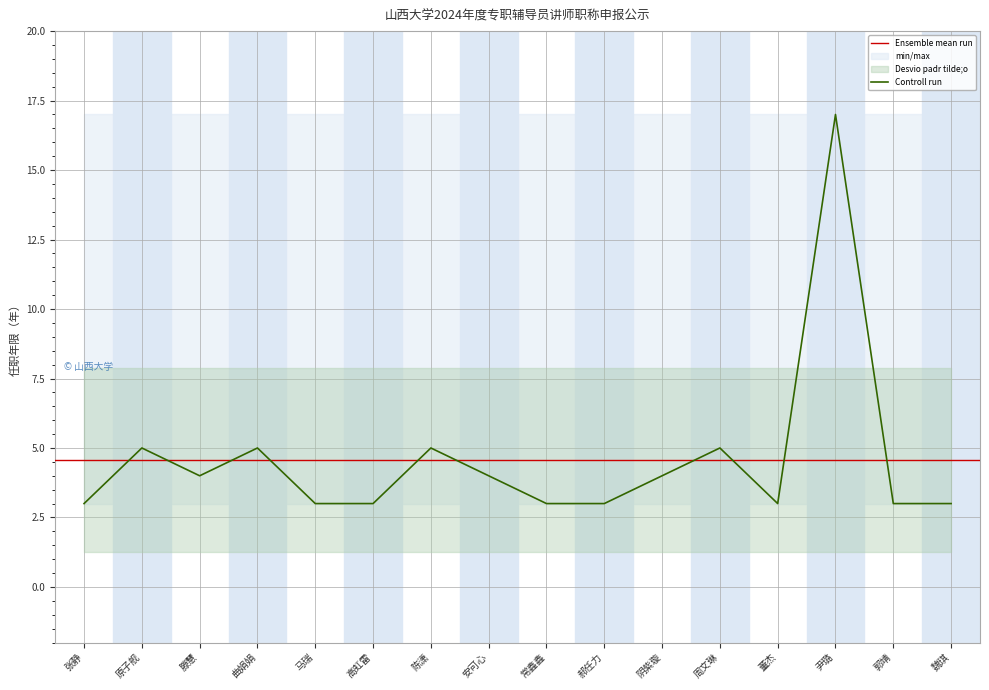

Reading left to right, extract all data points from this chart.

3	5	4	5	3	3	5	4	3	3	4	5	3	17	3	3